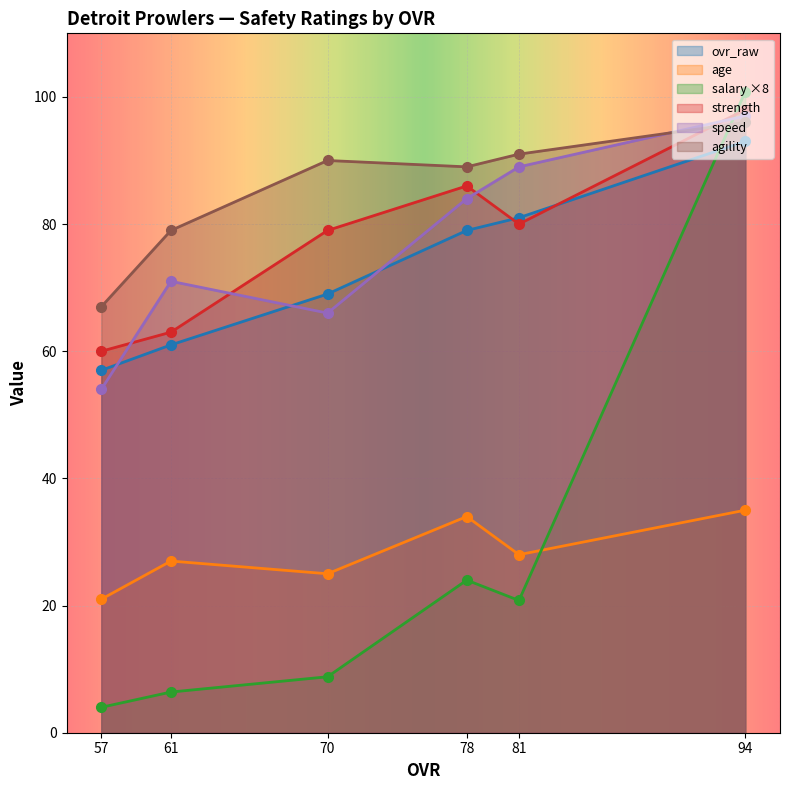

What is the difference between the strength values at 61 and 57?

3.0